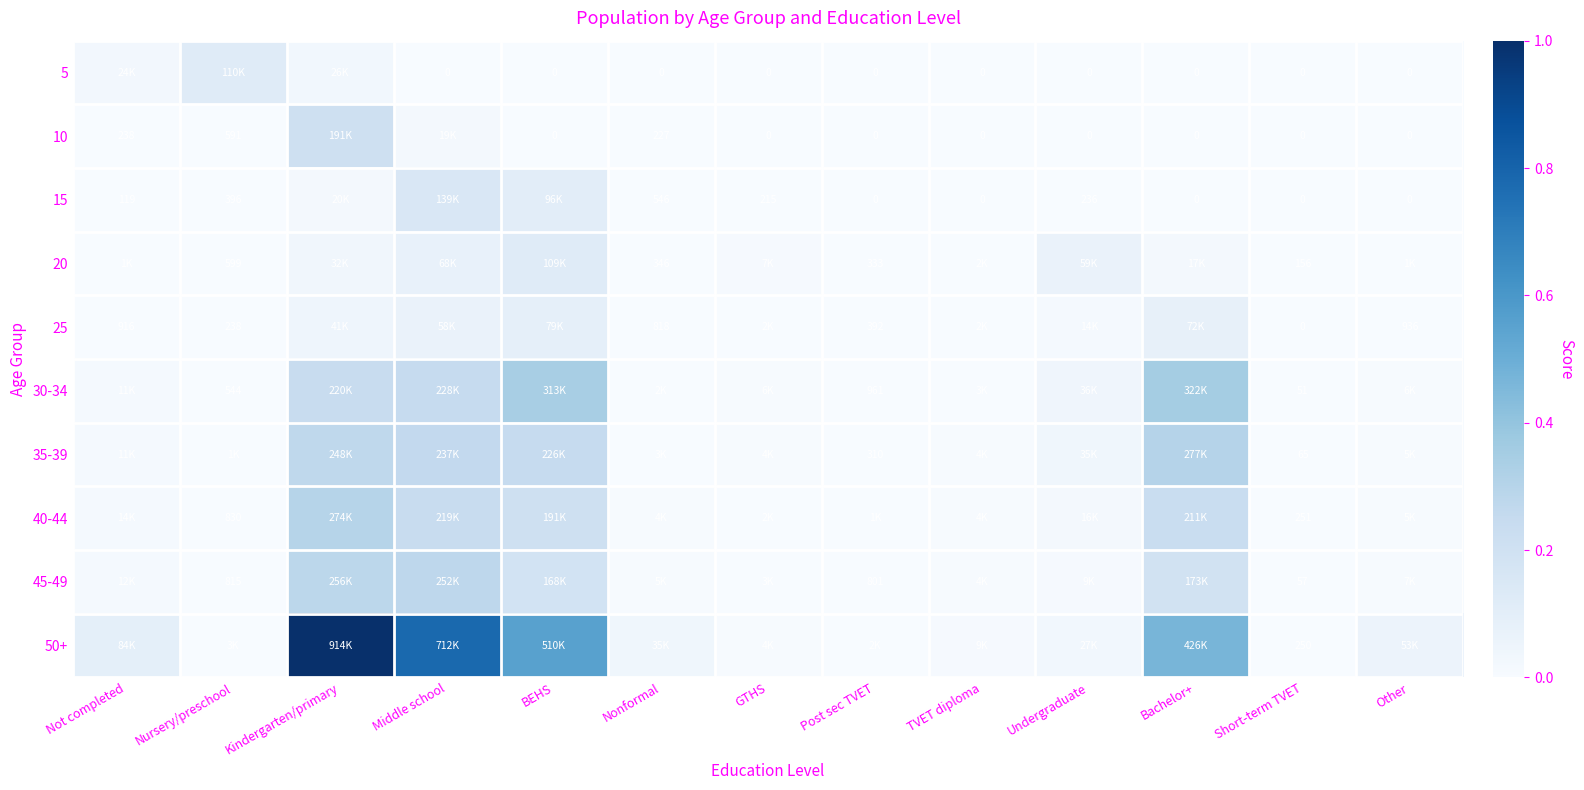

What is the difference between the maximum and minimum values in the 45-49 series?

0.3